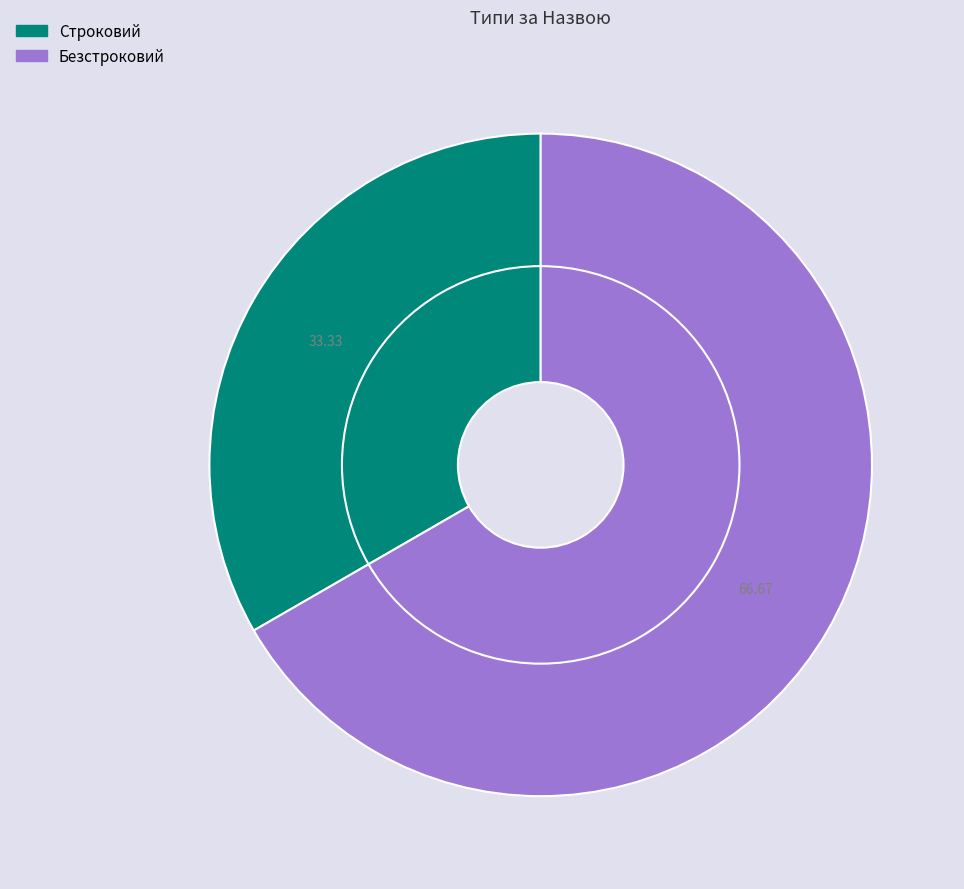

Which category has the biggest portion of the pie?

Безстроковий